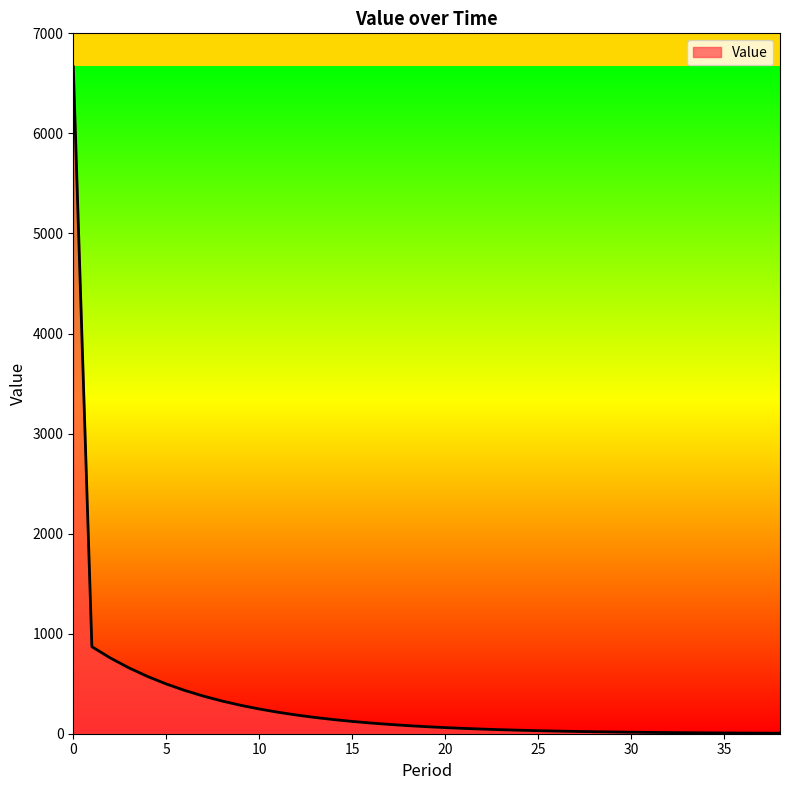

What is the difference between the maximum and minimum values?

6661.7